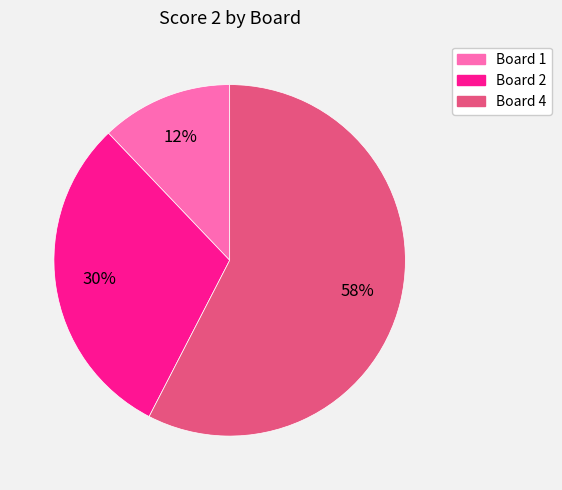

Does any single category account for the majority?

Yes